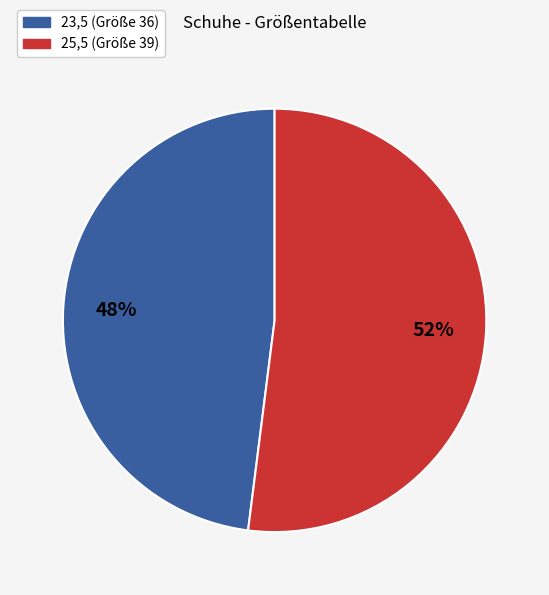

Which slice is the largest?

25,5